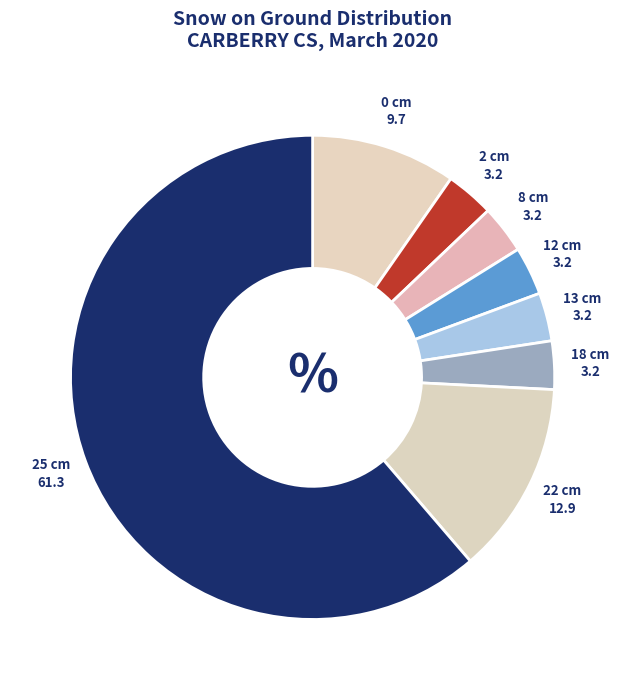

What is the ratio of the value at 18 cm to the value at 2 cm?

1.0